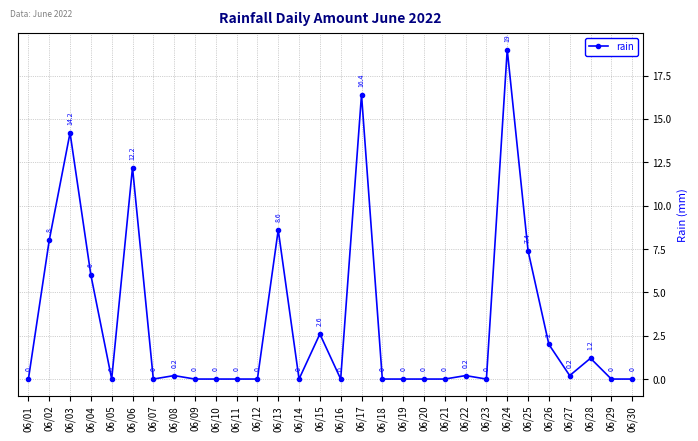

Reading right to left, extract all data points from this chart.

0.0	0.0	1.2	0.2	2.0	7.4	19.0	0.0	0.2	0.0	0.0	0.0	0.0	16.4	0.0	2.6	0.0	8.6	0.0	0.0	0.0	0.0	0.2	0.0	12.2	0.0	6.0	14.2	8.0	0.0